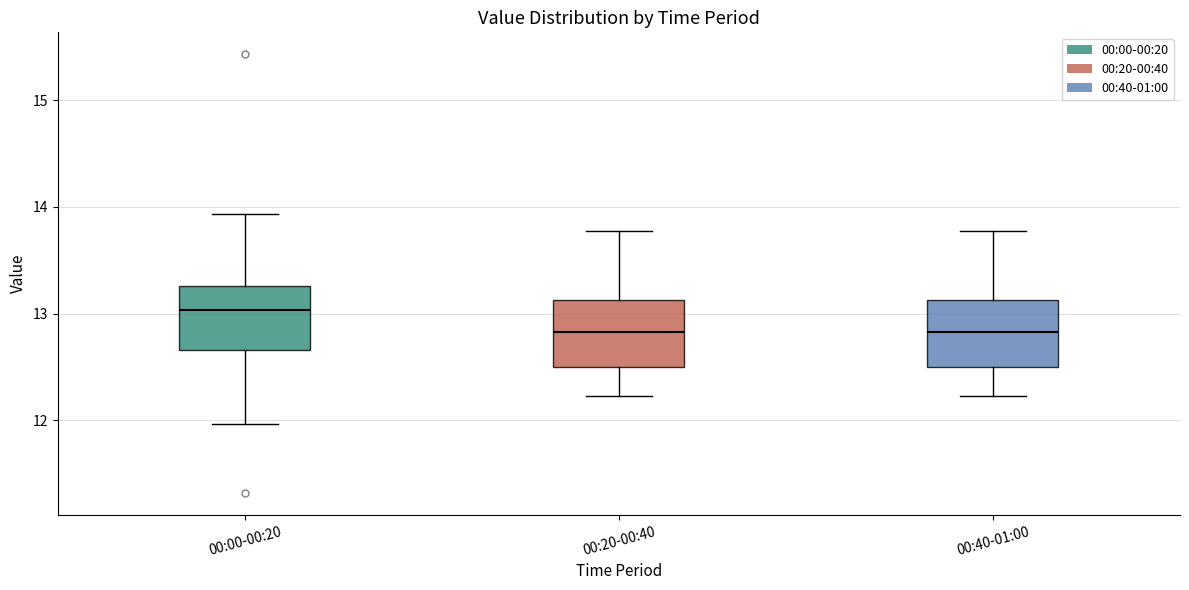

Where does the median line of the box for 00:40-01:00 sit on the y-axis? The values are not printed on the chart, so give them approximately, as read against the axis.

12.8